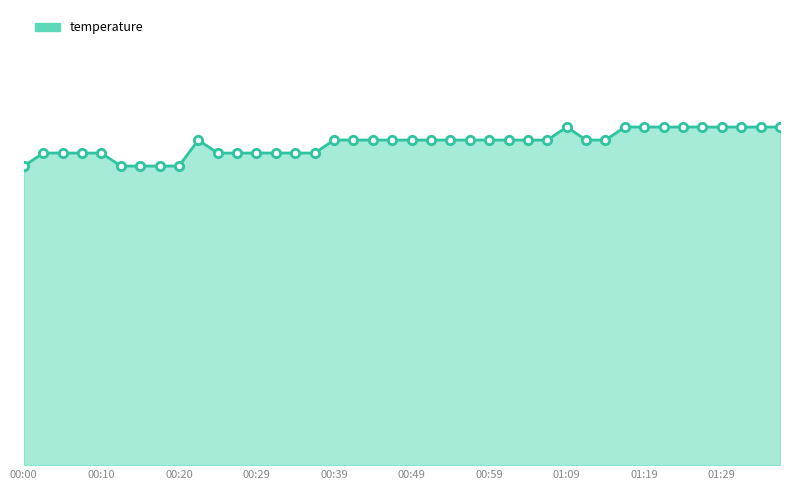

Does the chart have visible grid lines?

No